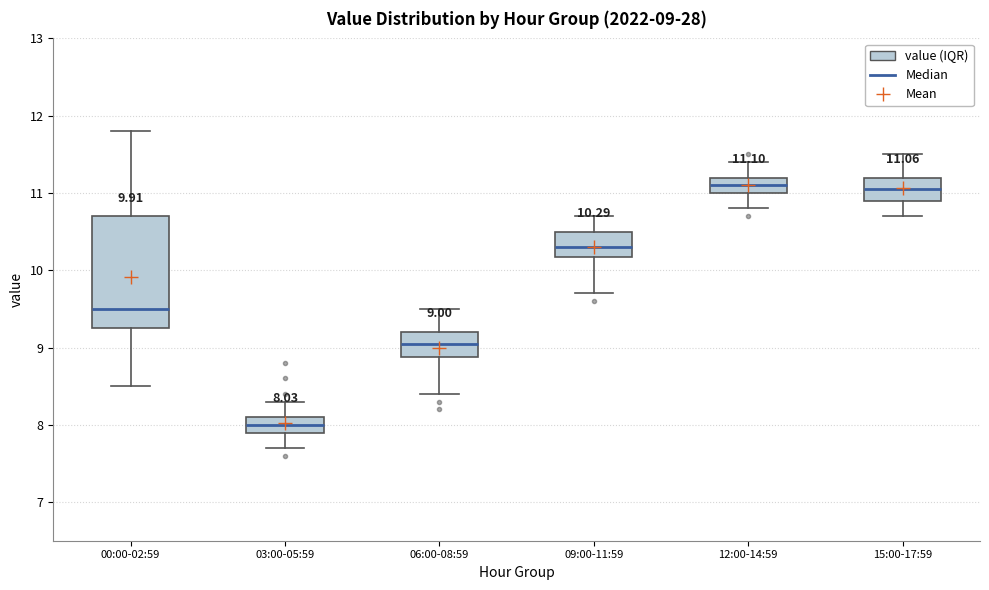

Which box is the tallest, from its lower edge to its upper edge?

00:00-02:59